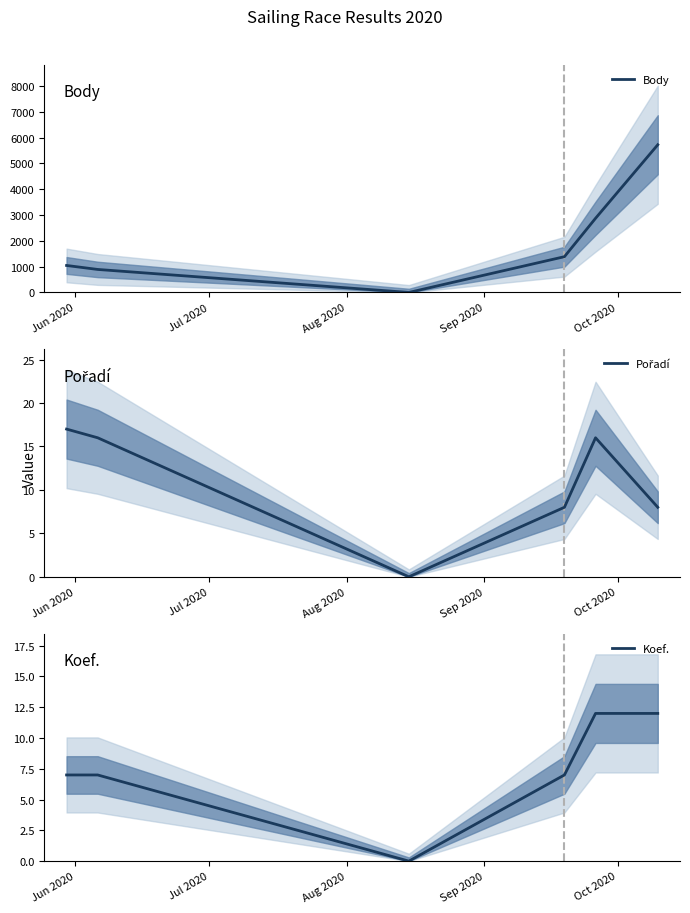

How many data points in Koef. are above 7?

2